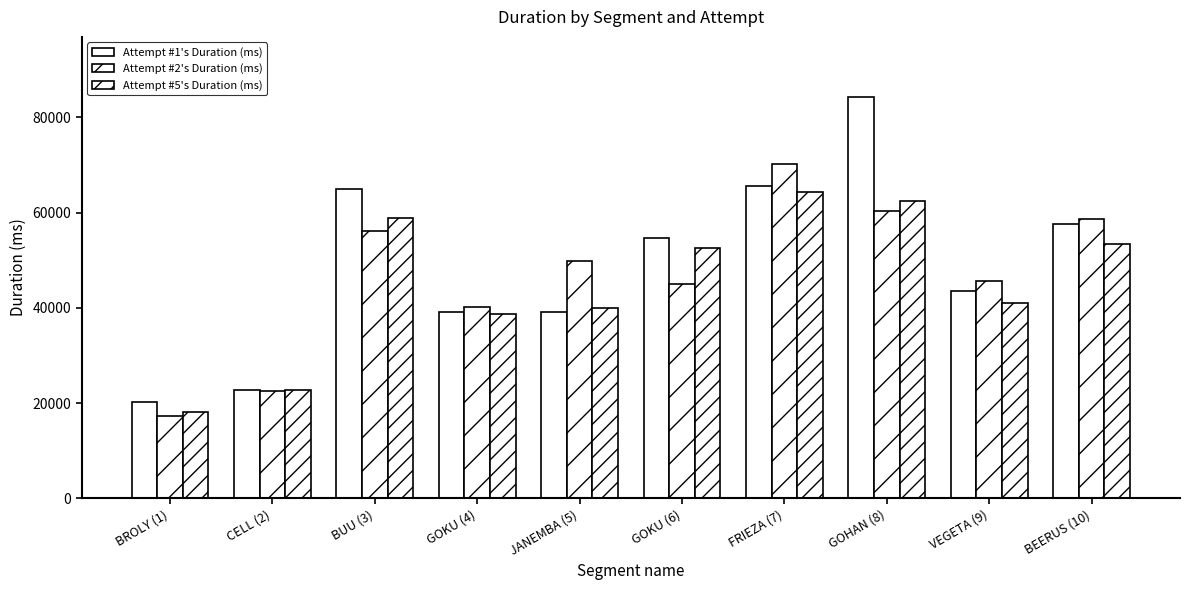

Is it true that Attempt #1's Duration (ms) equals 22814 at CELL (2)?

True